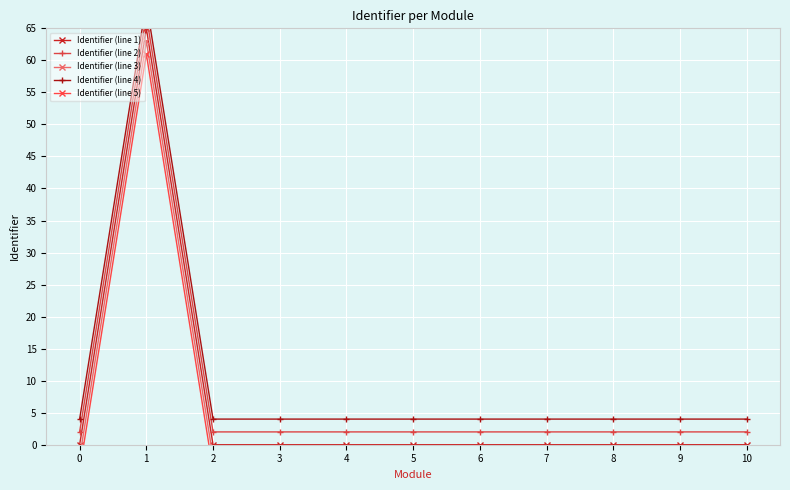

Is this an area chart (filled region under the line)?

No